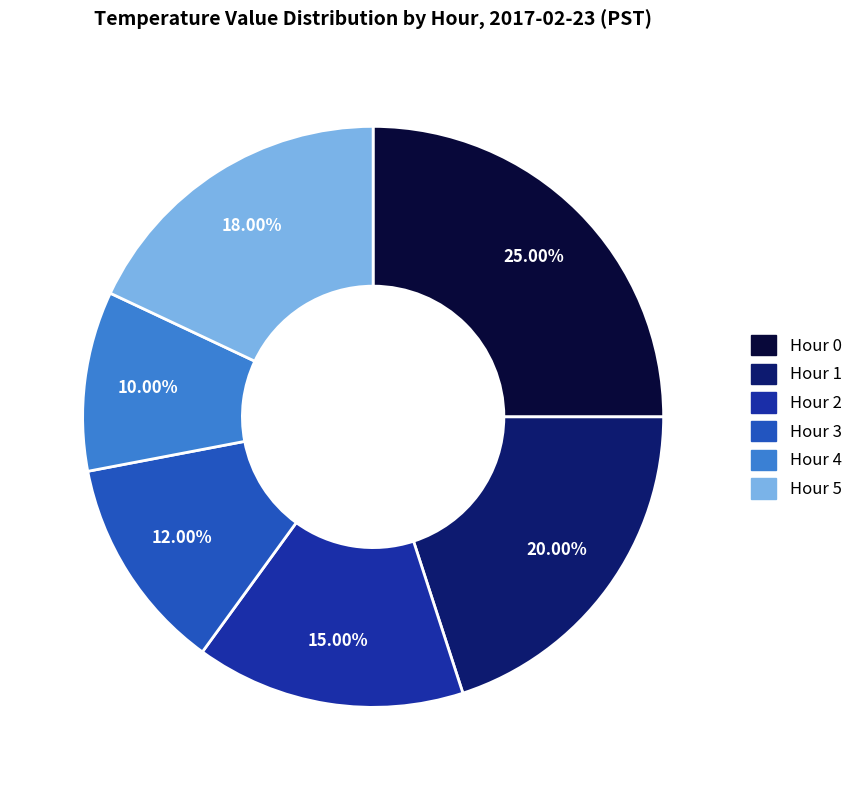

How many segments does this pie chart have?

6